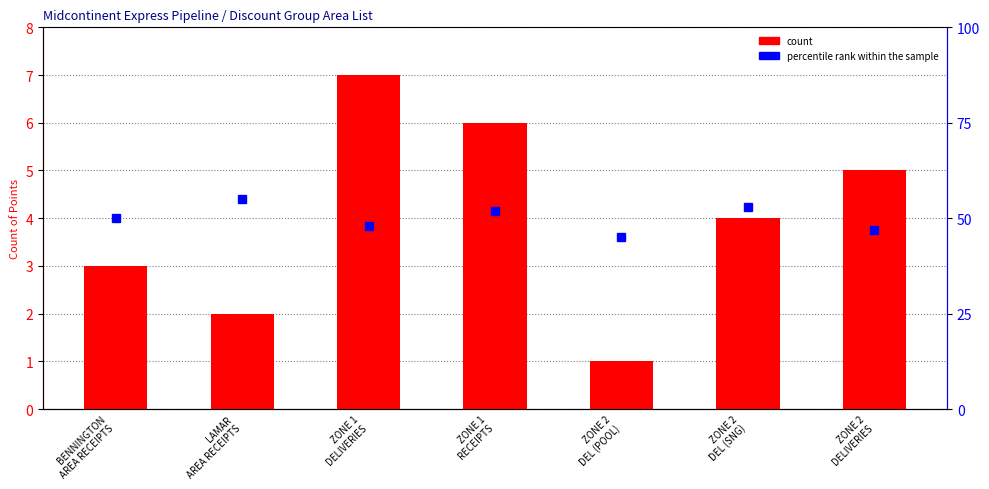

Is it true that the value at LAMAR
AREA RECEIPTS is 2?

True